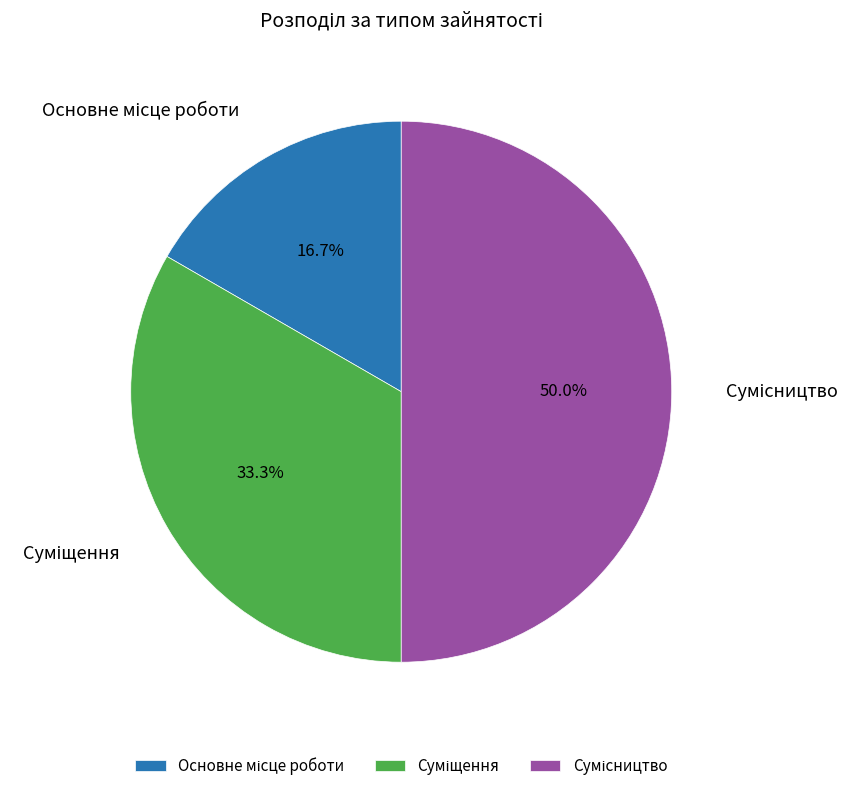

What is the change in value from Основне місце роботи to Сумісництво?

+2